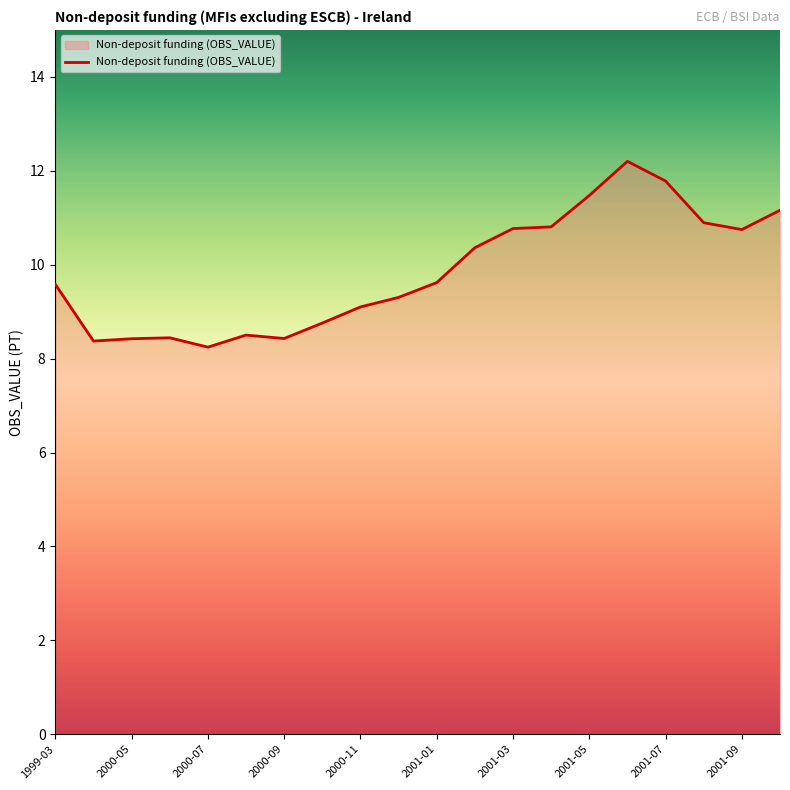

What is the greatest value displayed?

12.2